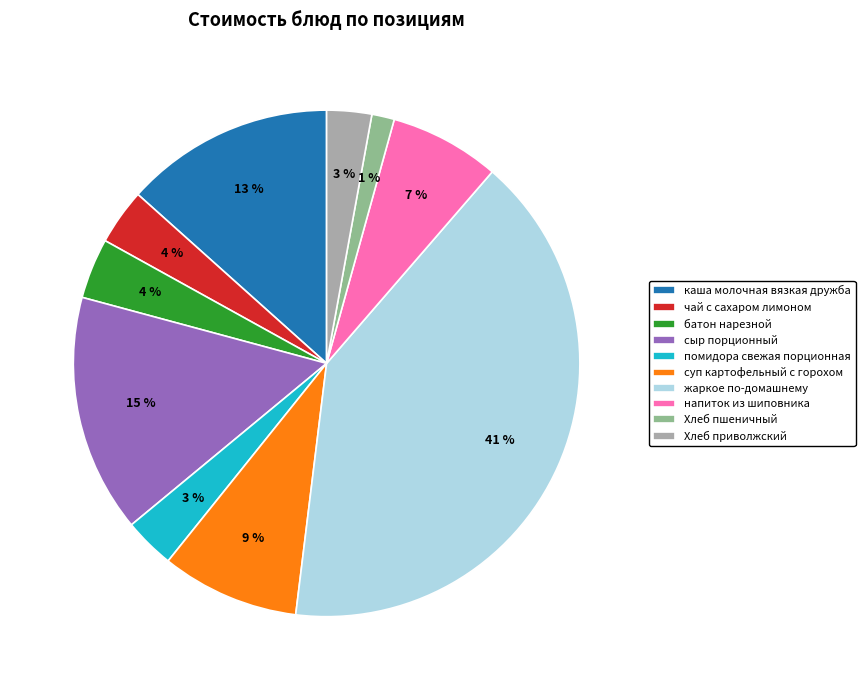

Between сыр порционный and Хлеб пшеничный, which is larger?

сыр порционный